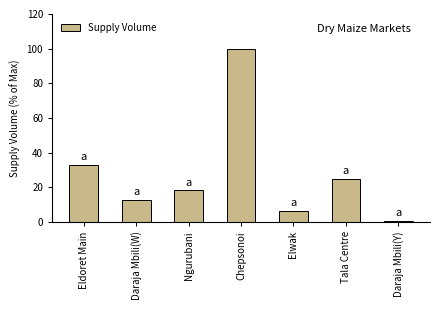

Reading left to right, extract all data points from this chart.

Eldoret Main=33.1	Daraja Mbili(W)=12.9	Ngurubani=18.4	Chepsonoi=100.0	Elwak=6.4	Tala Centre=25.0	Daraja Mbili(Y)=0.9